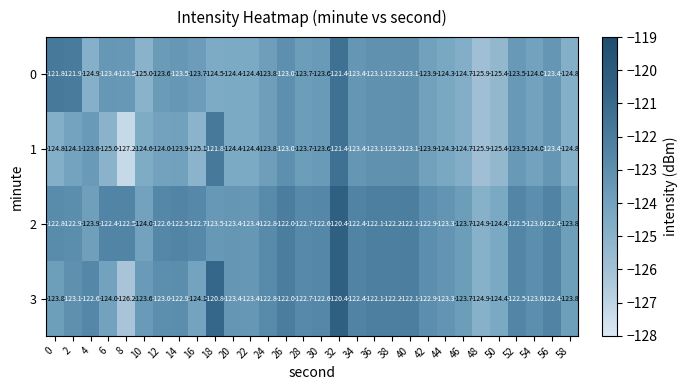

The value of 3 at 22 is -123.4. True or false?

True